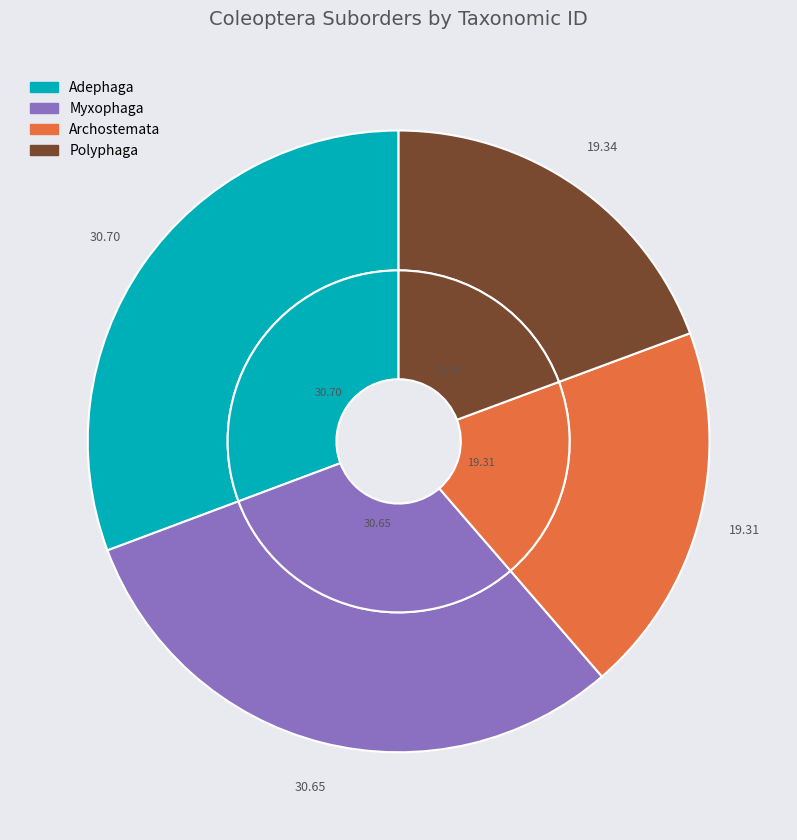

Is Polyphaga the majority of the pie?

No